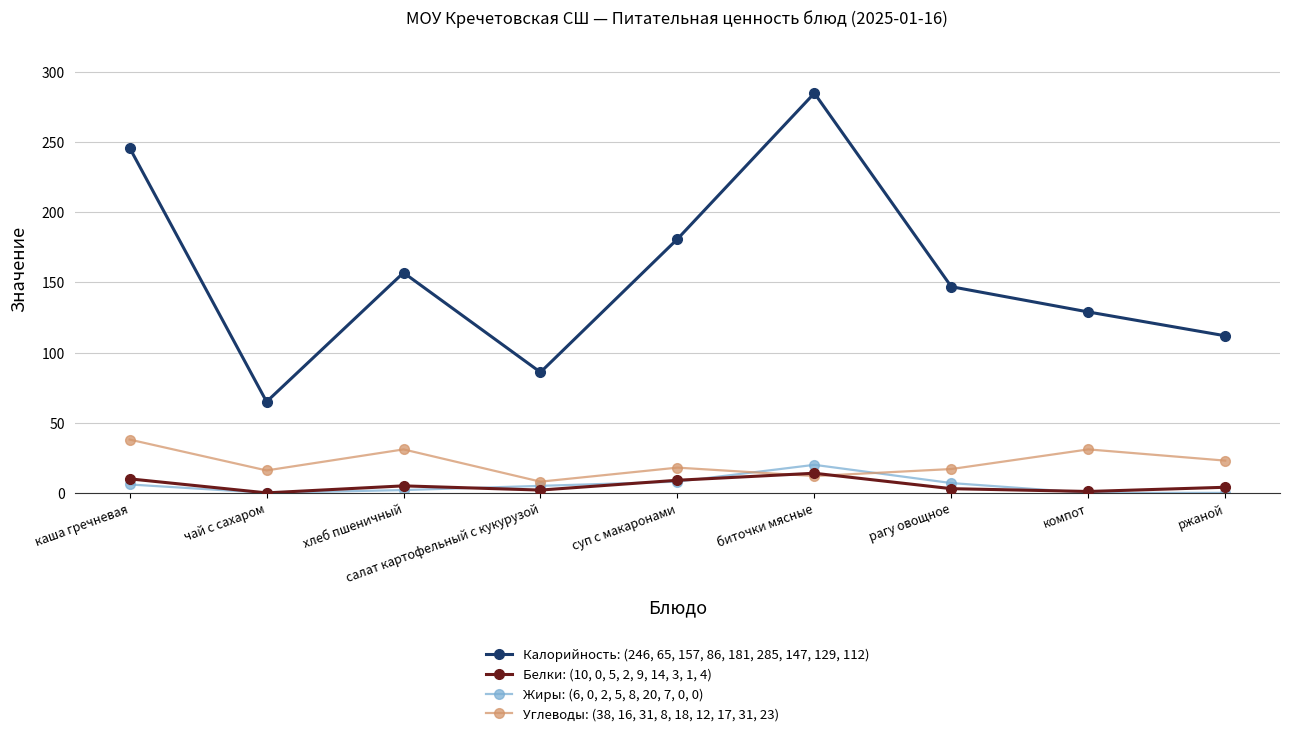

At which label does Жиры: (6, 0, 2, 5, 8, 20, 7, 0, 0) reach its peak?

биточки мясные